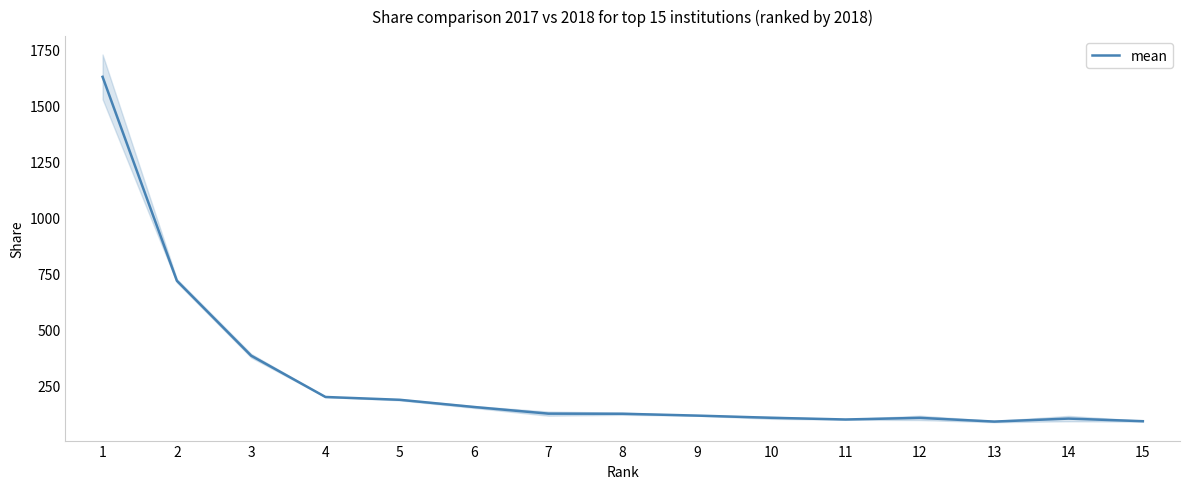

How many interior local valleys (lower than both neighbors) does the data have?

2